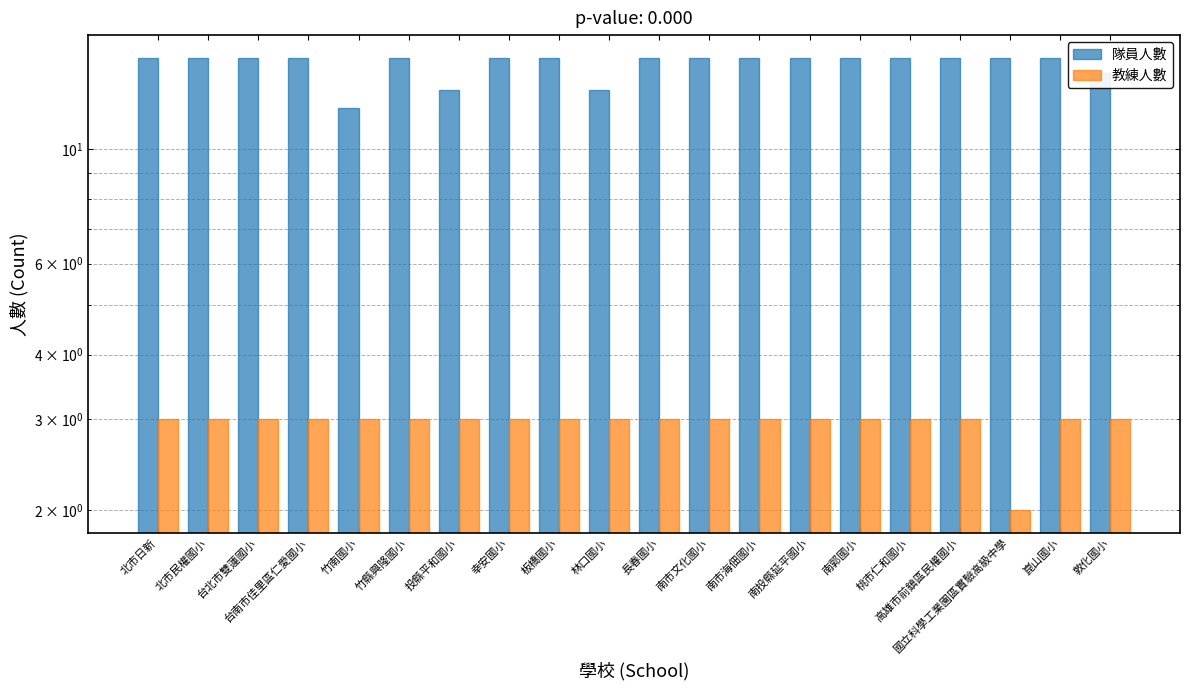

Reading left to right, list all the values displayed in this chart.

隊員人數: 15	15	15	15	12	15	13	15	15	13	15	15	15	15	15	15	15	15	15	14
教練人數: 3	3	3	3	3	3	3	3	3	3	3	3	3	3	3	3	3	2	3	3